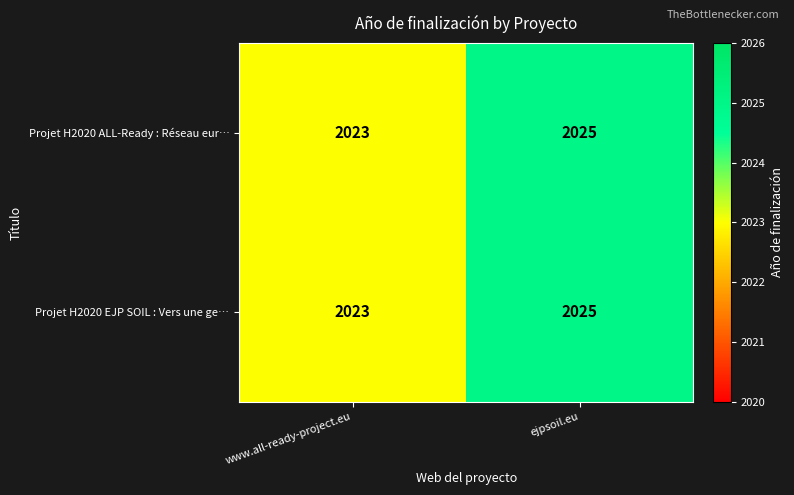

What is the sum of all Projet H2020 EJP SOIL : Vers une ge… values?

4048